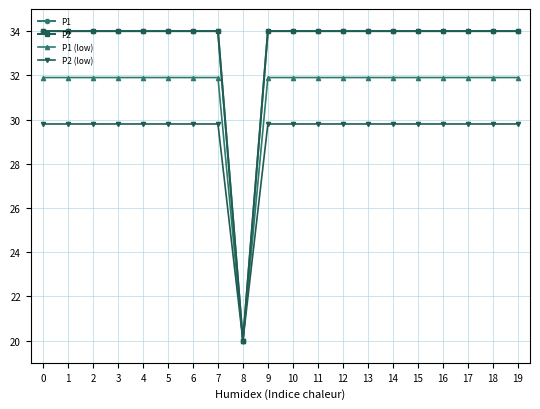

At how many categories does at least one series exceed 31?

19